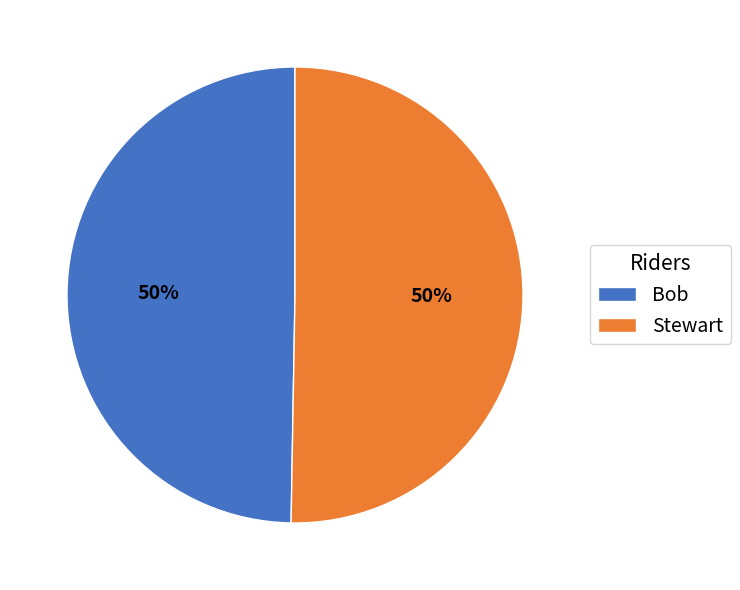

To the nearest percent, what is the average slice percentage?

50%